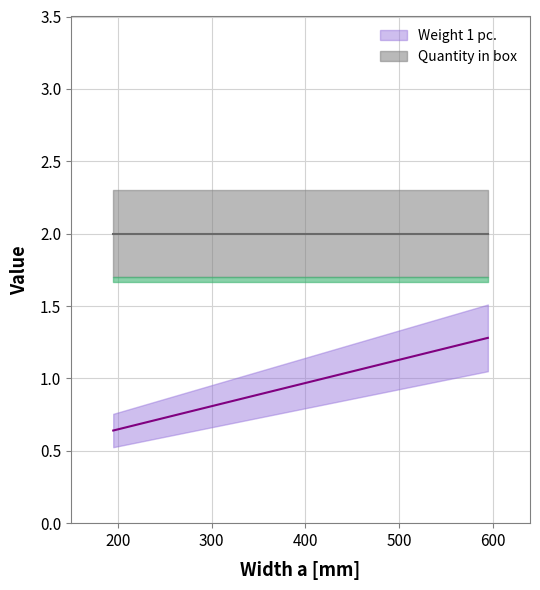

What is the difference between the second highest and minimum values?

0.5